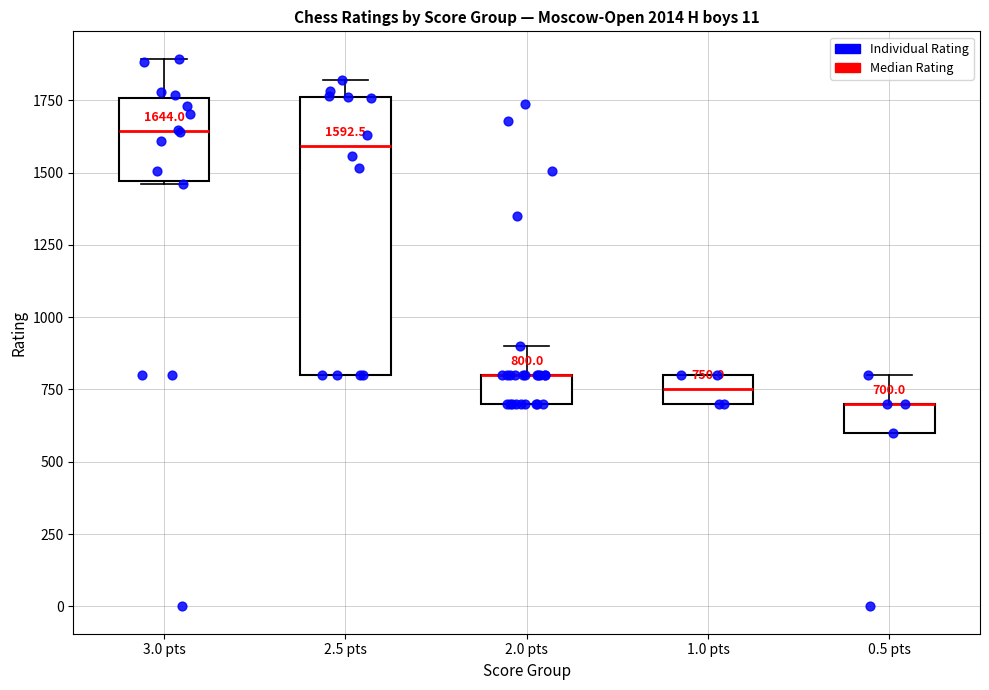

Comparing the boxes themselves (not the whiskers), which one is the tallest?

2.5 pts